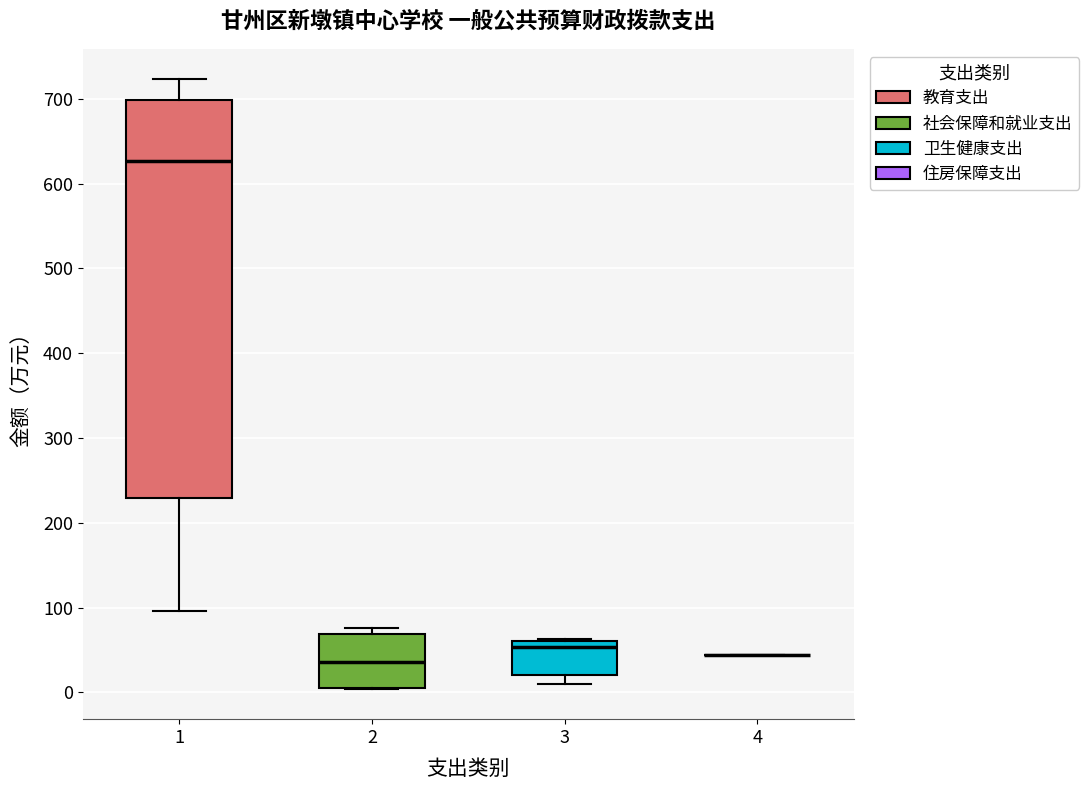

Reading left to right, read every box against the y-axis: the position of its median line, the range the box covers, and the ends of its whiskers. The values are not printed on the chart, so give them approximately, as read against the axis.

1: median 630, box 230 to 700, whiskers 100 to 720
2: median 40, box 10 to 70, whiskers 0 to 80
3: median 50, box 20 to 60, whiskers 10 to 60
4: box collapsed to a line at 40, whiskers 40 to 40